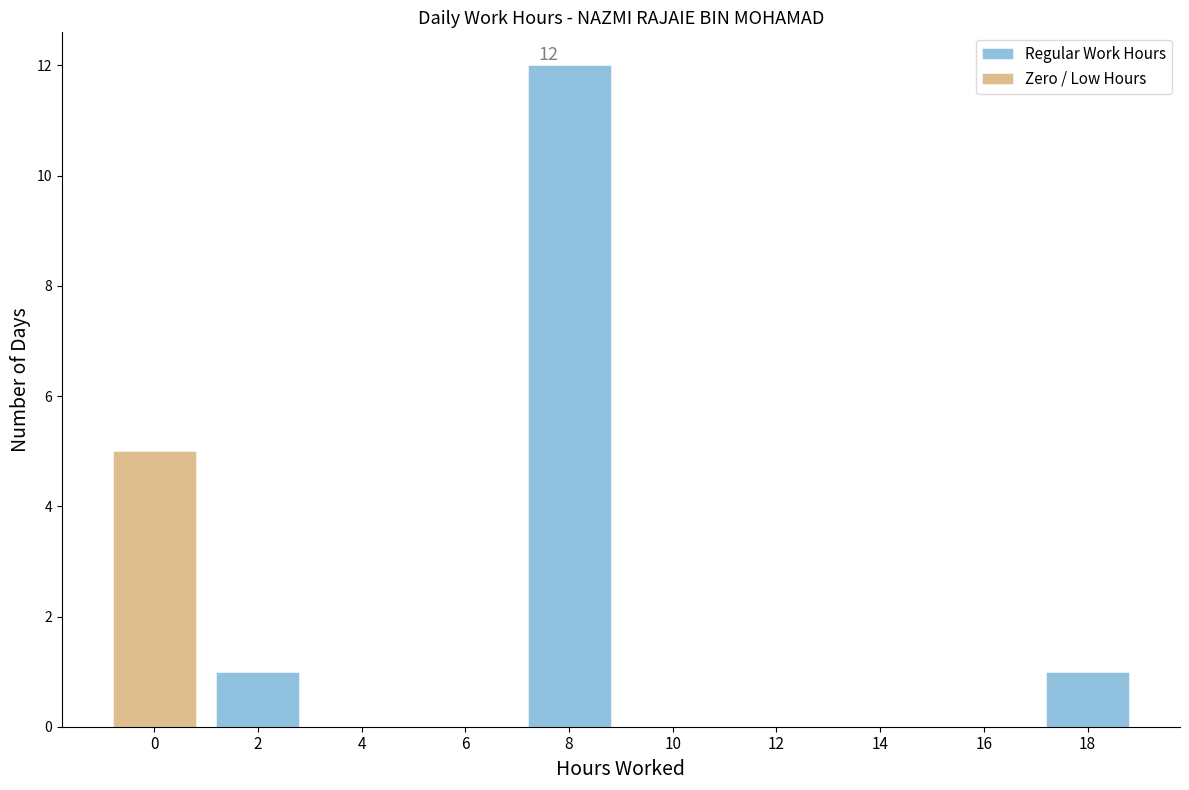

List the series in order of their overall mean, highest first.

Regular Work Hours, Zero / Low Hours